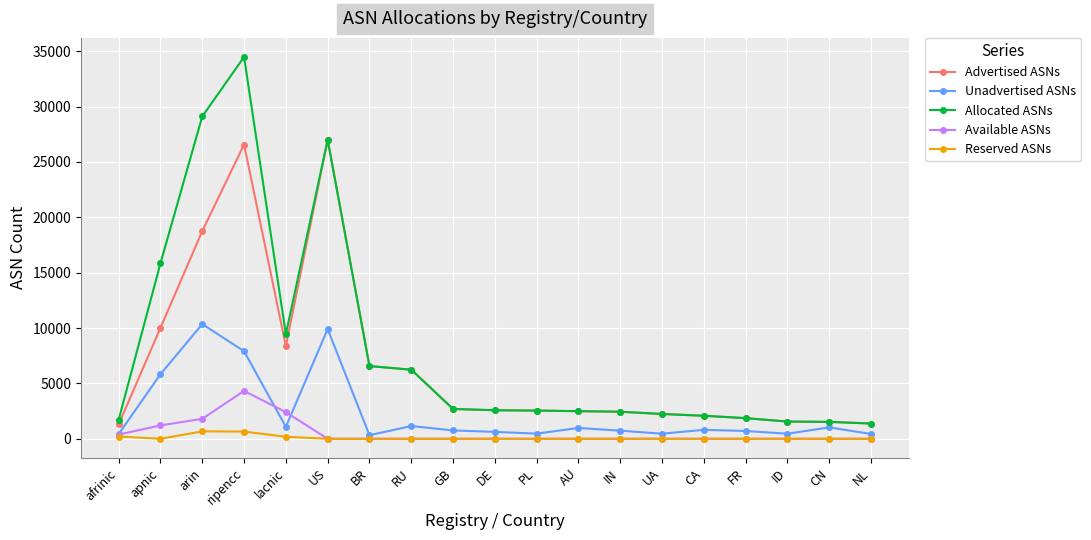

What are all the series names shown in the legend?

Advertised ASNs, Unadvertised ASNs, Allocated ASNs, Available ASNs, Reserved ASNs